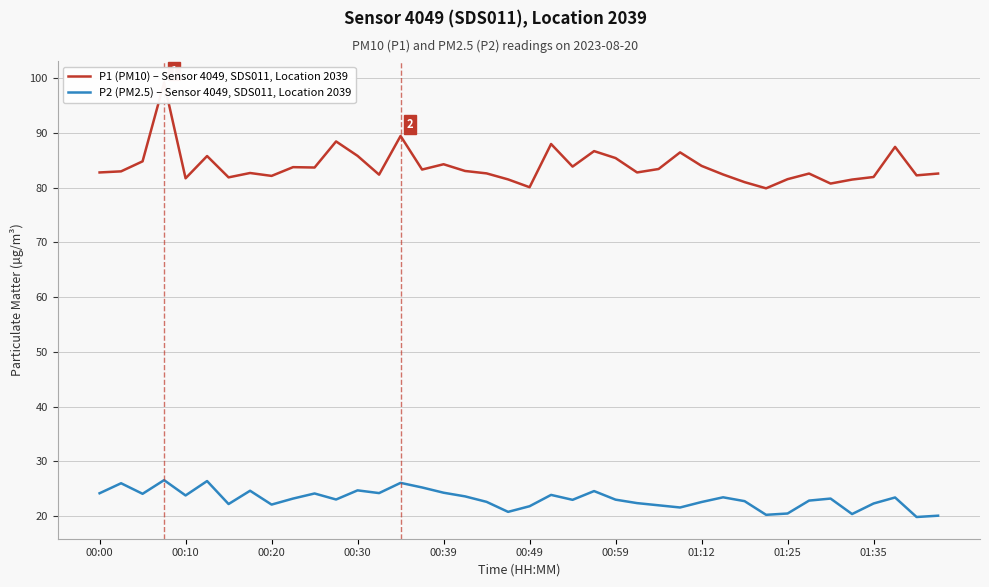

What is the highest value of the P2 (PM2.5) – Sensor 4049, SDS011, Location 2039 series?

26.6